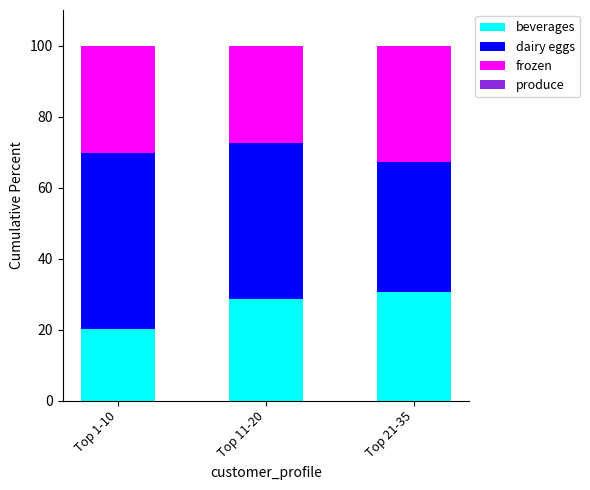

What is the sum of all beverages values?

79.4